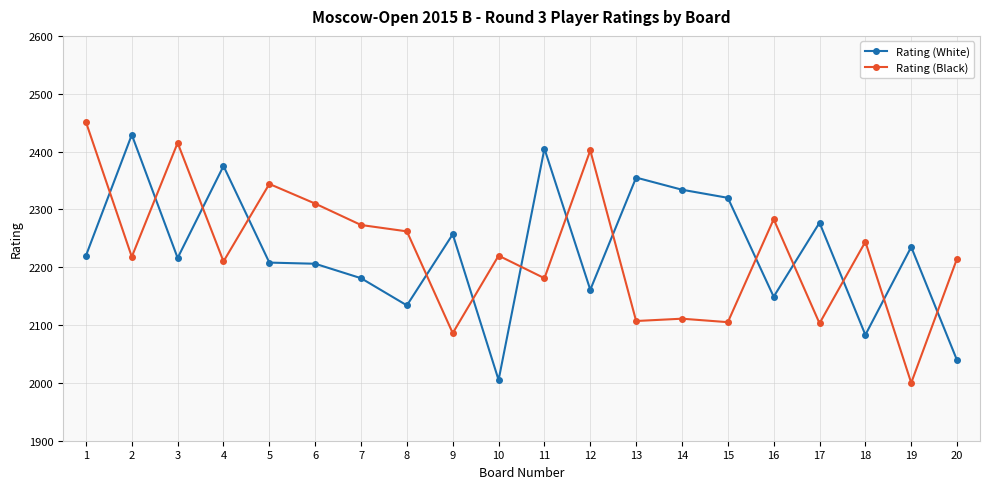

What is the total value across all series at 20?

4254